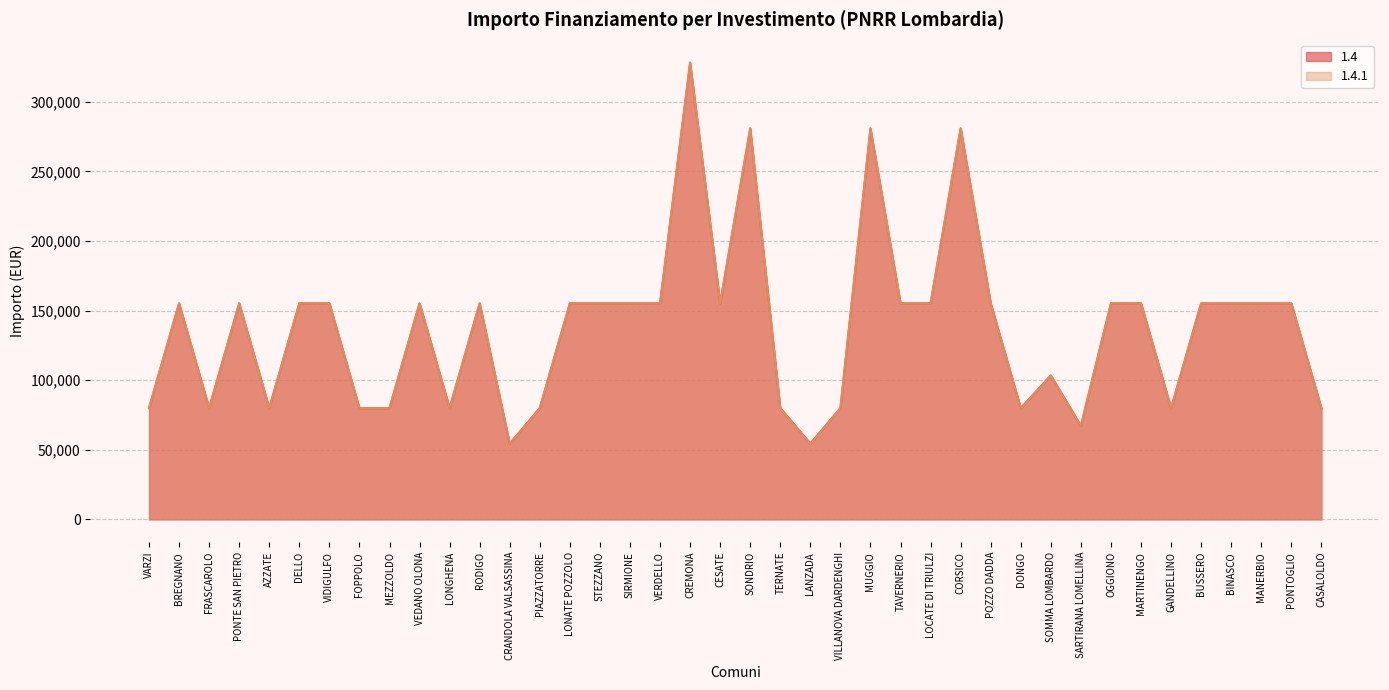

Is it true that 1.4.1 equals 23922 at CRANDOLA VALSASSINA?

False